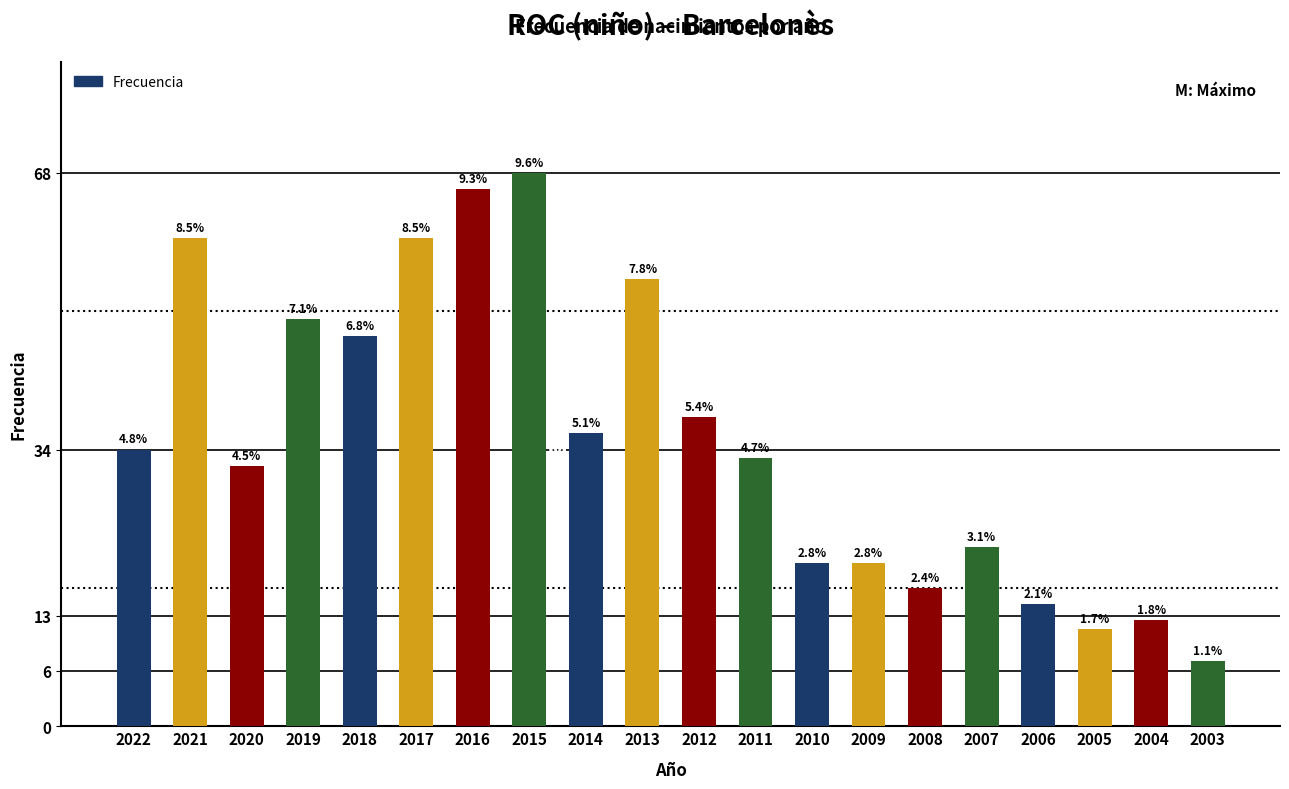

How many bars are there in total?

20